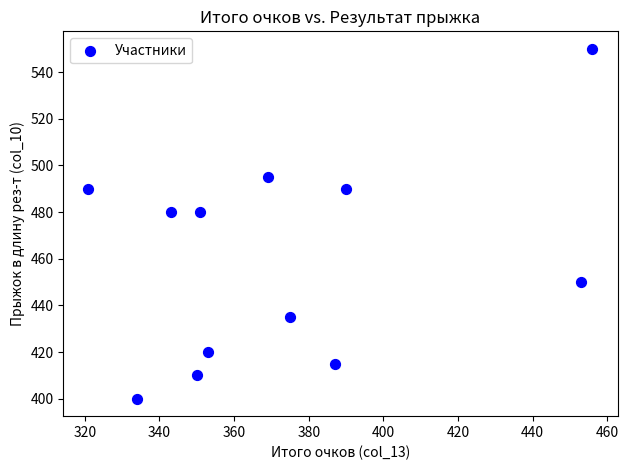

What is the range of Y values (max minus min)?

150